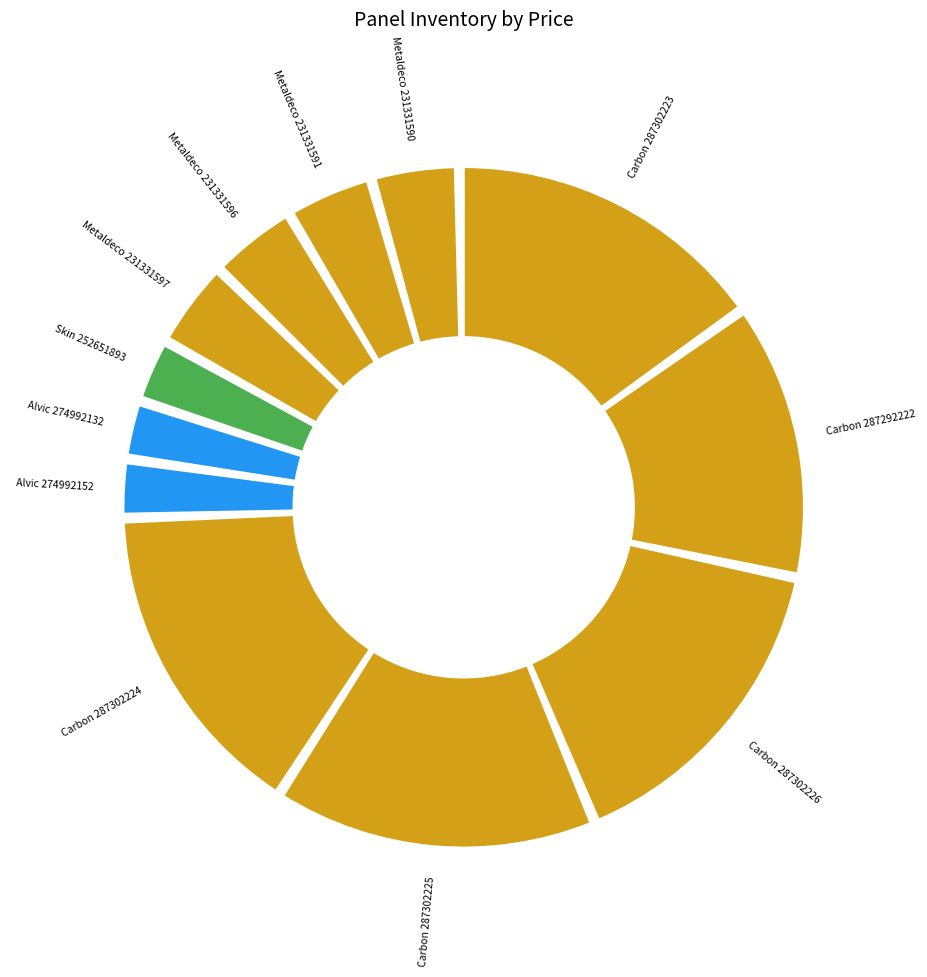

Is there any slice that represents more than half of the pie?

No